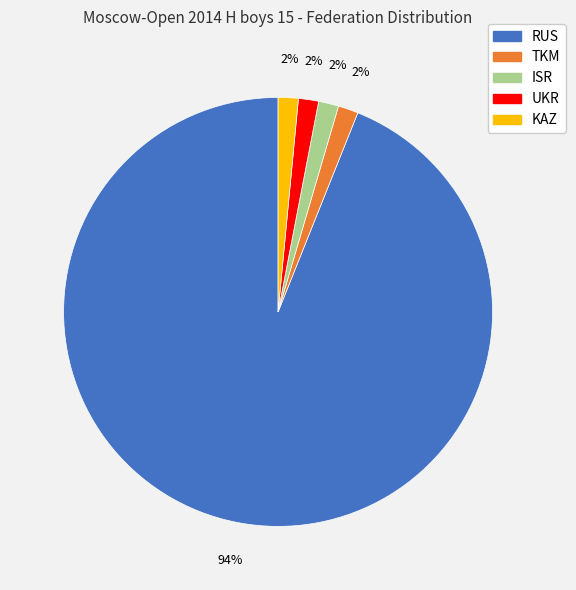

Which category accounts for the majority?

RUS